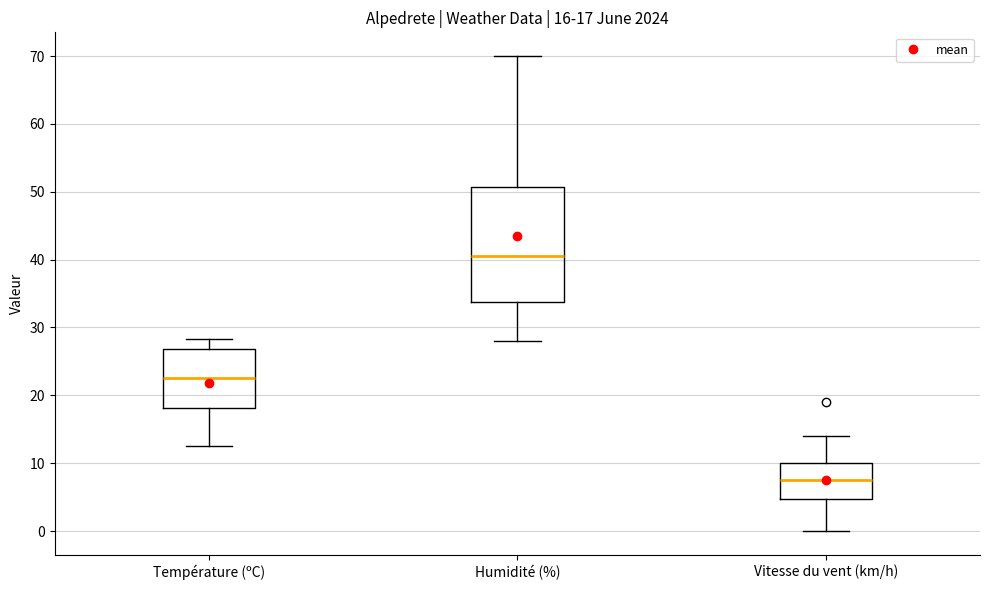

Which box's median line is the lowest?

Vitesse du vent (km/h)